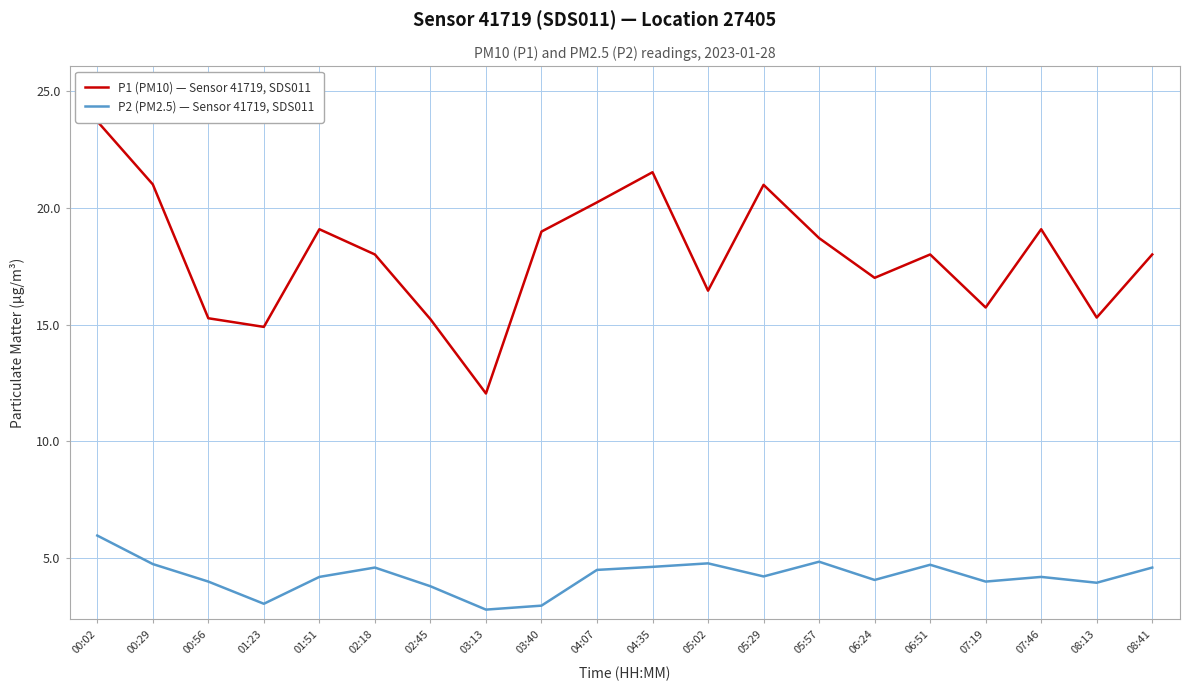

Reading left to right, what are all the values shown in this chart?

P1 (PM10) — Sensor 41719, SDS011: 00:02=23.7	00:29=21.0	00:56=15.3	01:23=14.9	01:51=19.1	02:18=18.0	02:45=15.2	03:13=12.1	03:40=19.0	04:07=20.2	04:35=21.5	05:02=16.4	05:29=21.0	05:57=18.7	06:24=17.0	06:51=18.0	07:19=15.7	07:46=19.1	08:13=15.3	08:41=18.0
P2 (PM2.5) — Sensor 41719, SDS011: 00:02=6.0	00:29=4.8	00:56=4.0	01:23=3.0	01:51=4.2	02:18=4.6	02:45=3.8	03:13=2.8	03:40=3.0	04:07=4.5	04:35=4.6	05:02=4.8	05:29=4.2	05:57=4.8	06:24=4.1	06:51=4.7	07:19=4.0	07:46=4.2	08:13=4.0	08:41=4.6